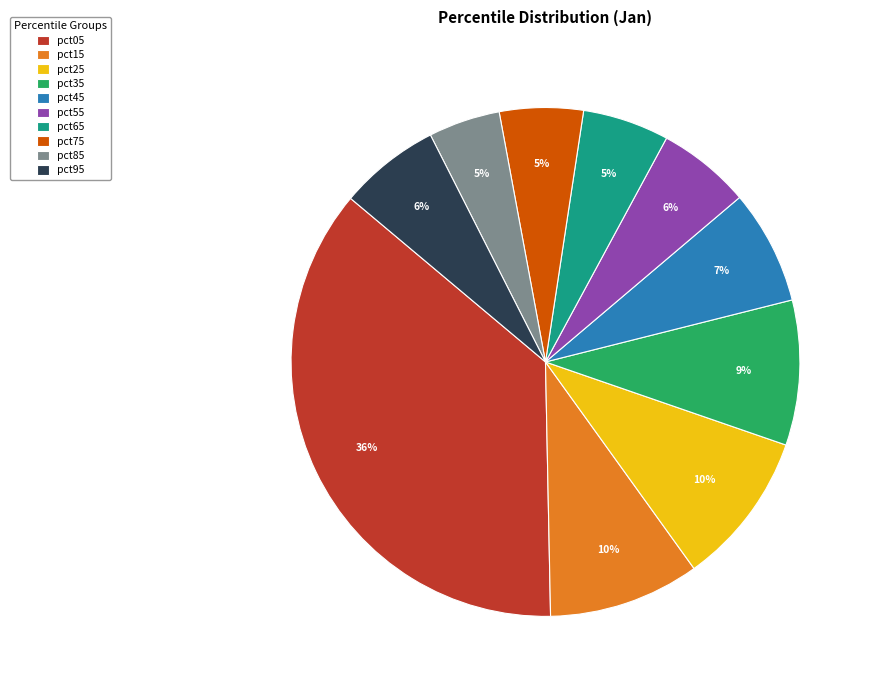

Is it true that pct55 is 1% of the pie?

False